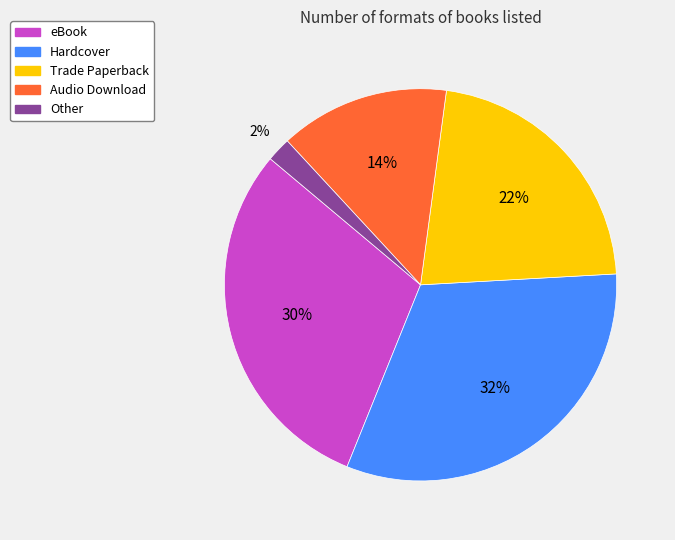

Is it true that eBook is 30% of the pie?

True